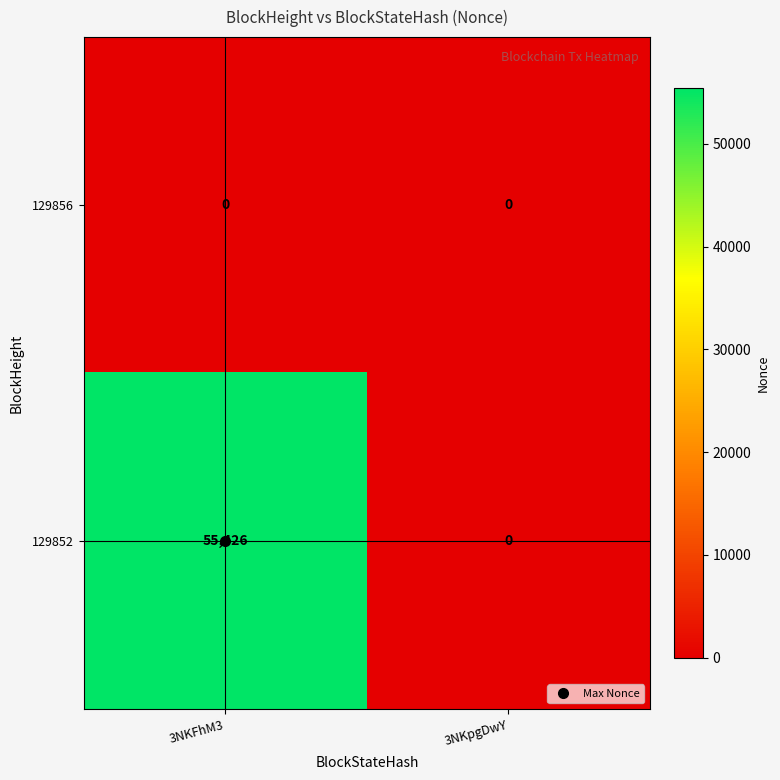

At which category is the sum across all series the highest?

3NKFhM3